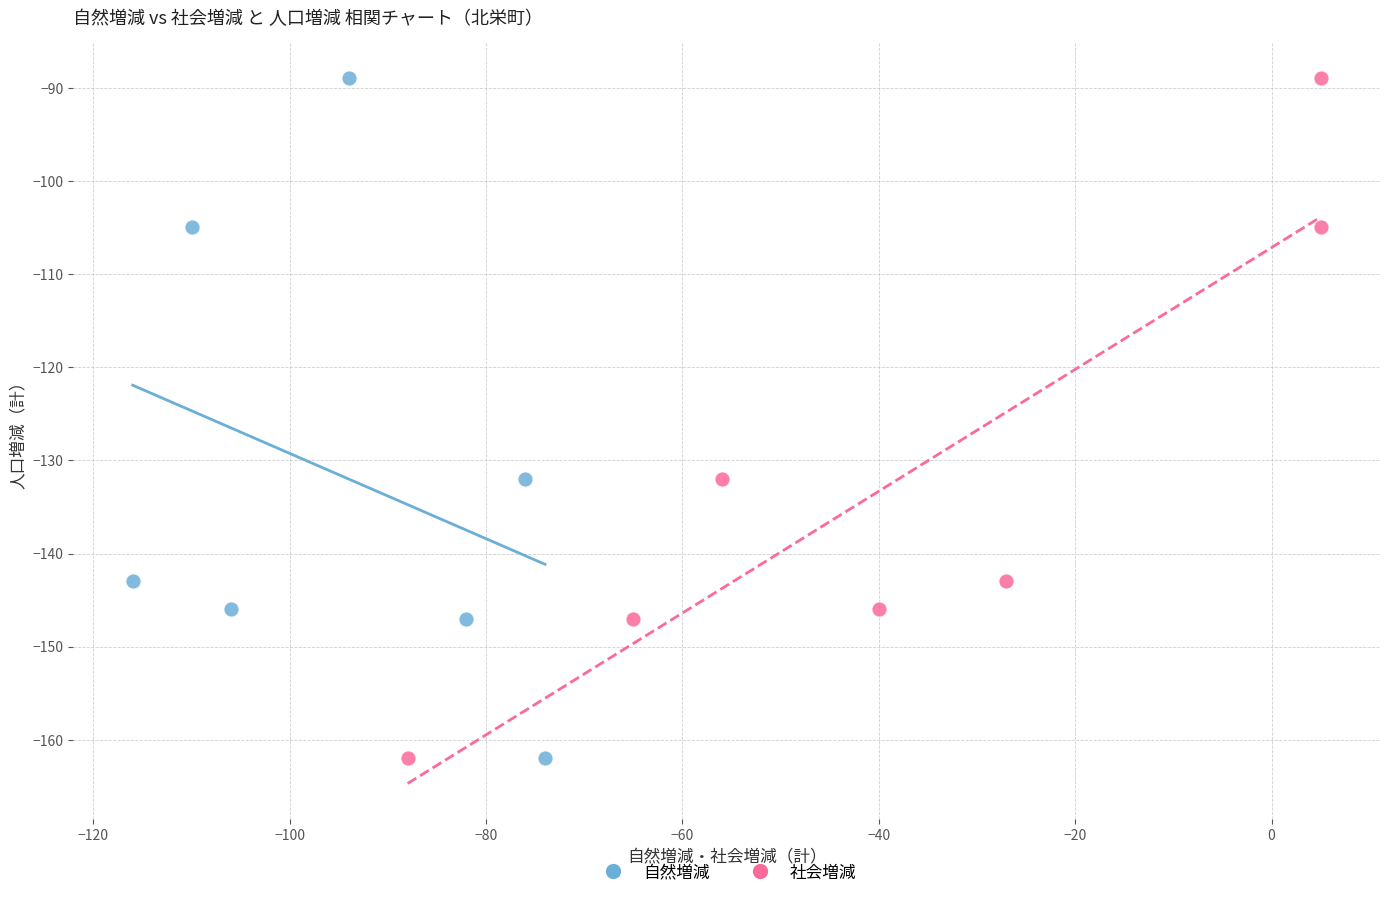

What are all the series names shown in the legend?

自然増減, 社会増減